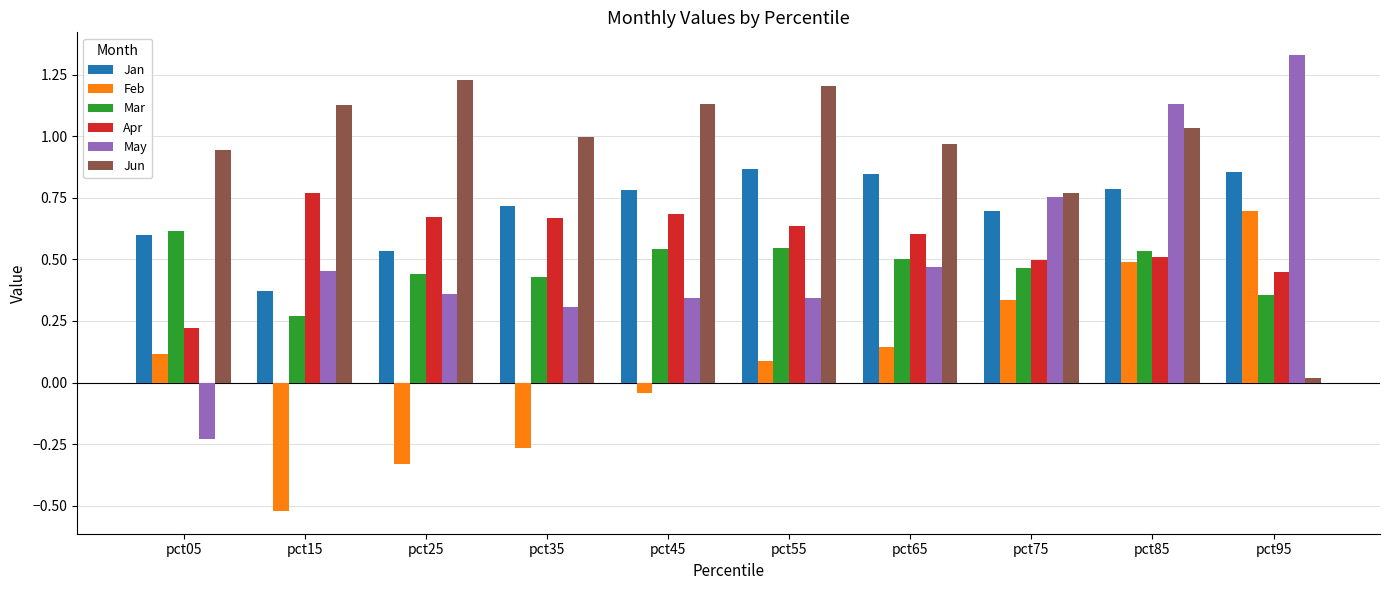

Which series has the largest total across all categories?

Jun